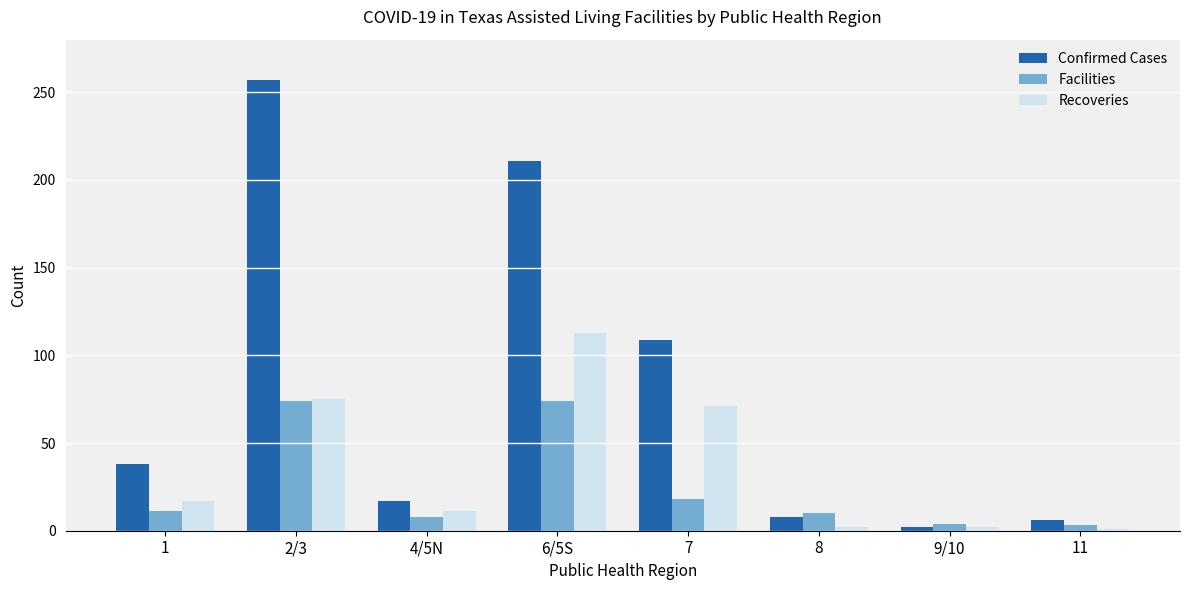

True or false: Recoveries has a value of 71 at 7.

True